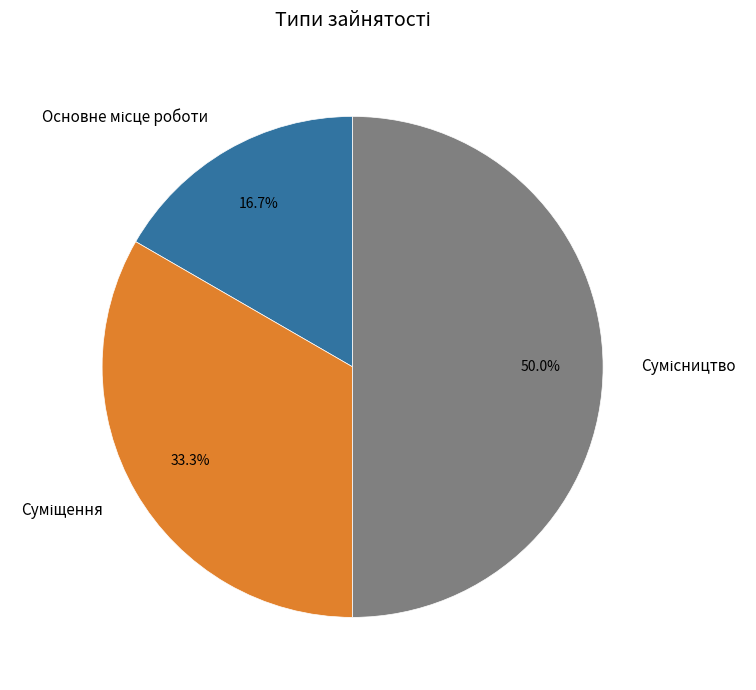

Count the number of slices in the pie.

3